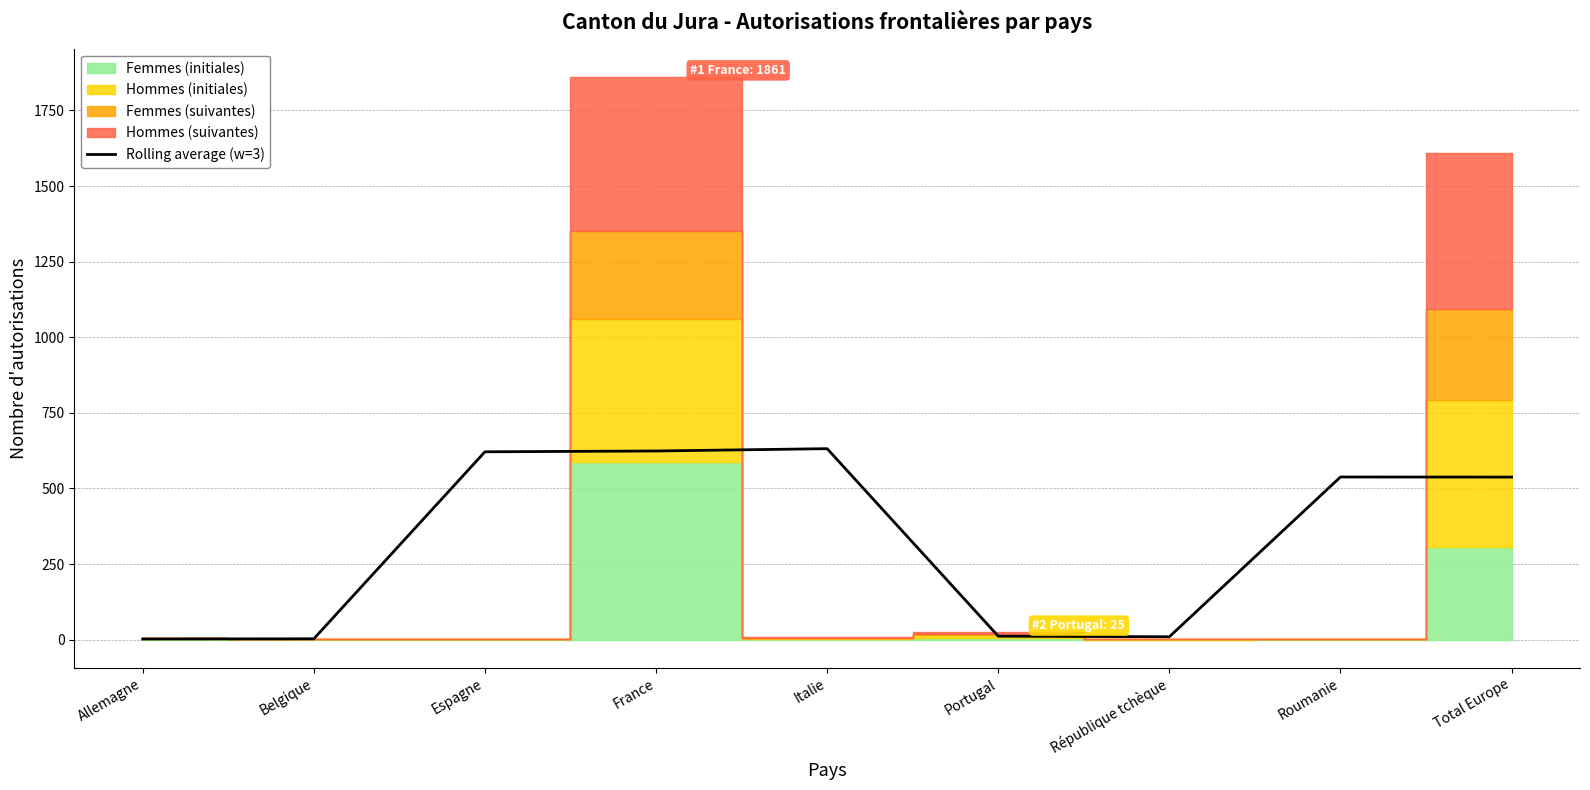

Is it true that the value at Total Europe is 764.6?

False